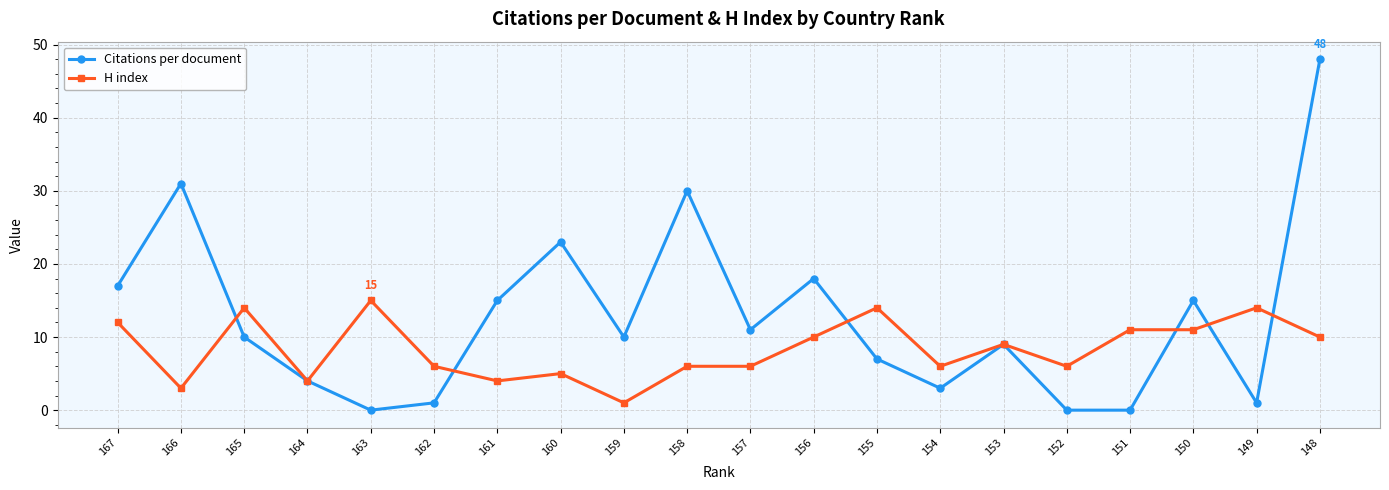

Count the number of categories in the chart.

20